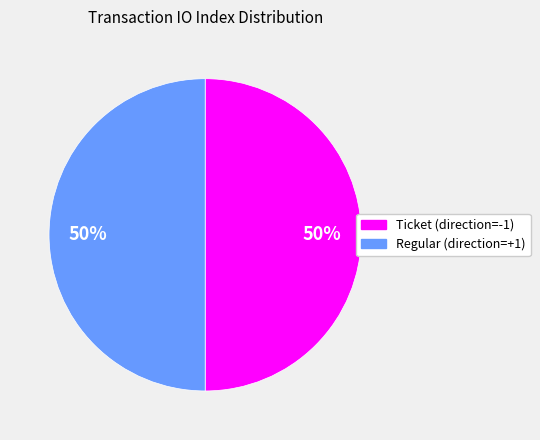

Is the sum of Ticket (direction=-1) and Regular (direction=+1) greater than half?

Yes